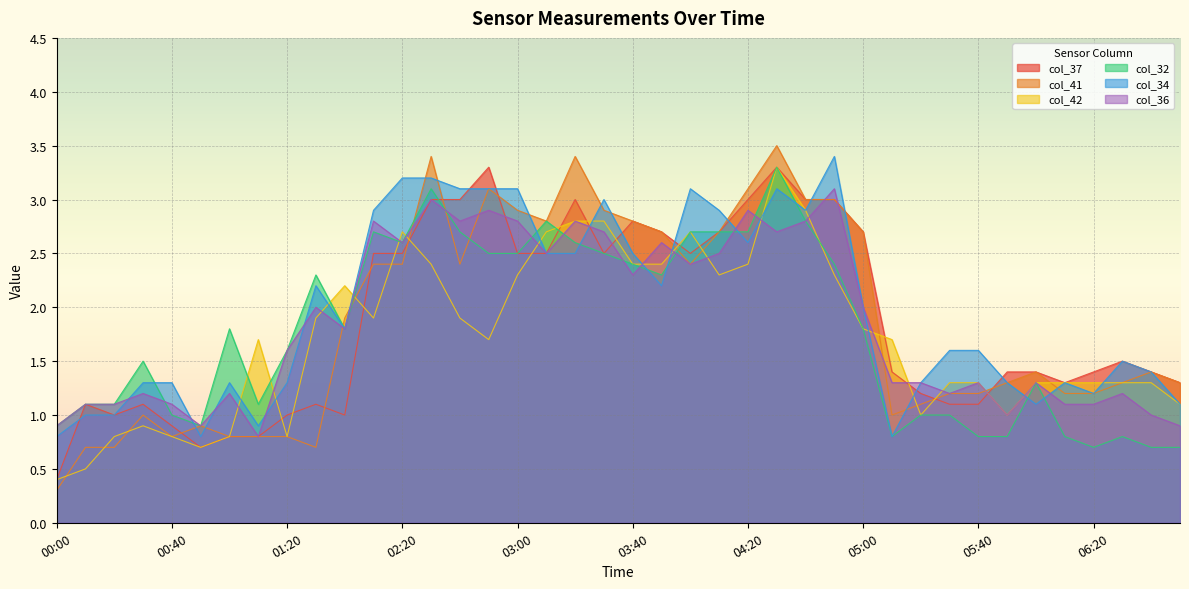

What is the label of the 32nd point from the left?

05:30